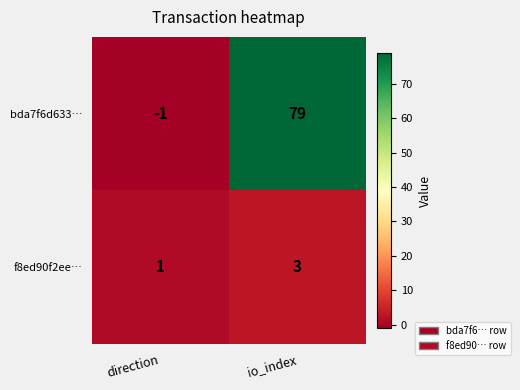

Where is f8ed90f2ee… nearest to the value 2?

direction